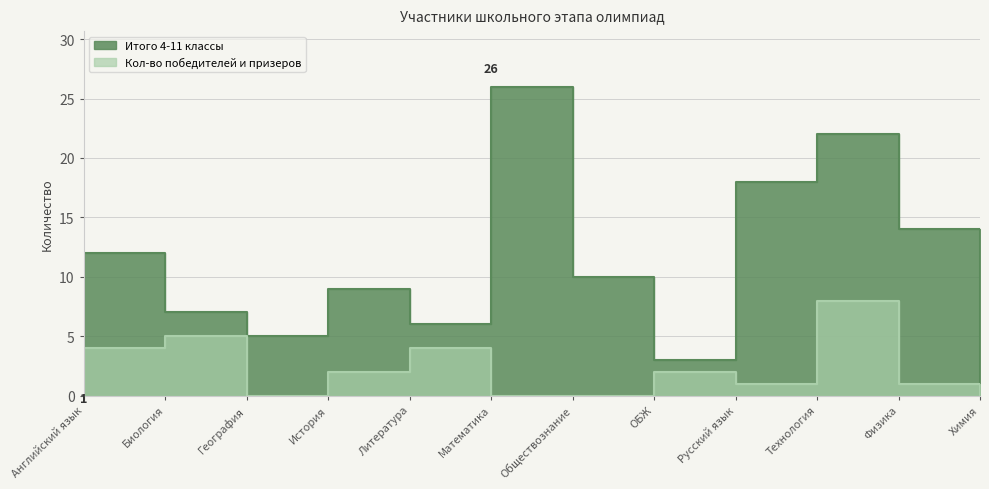

What is the difference between the maximum and minimum values in the Итого 4-11 классы series?

25